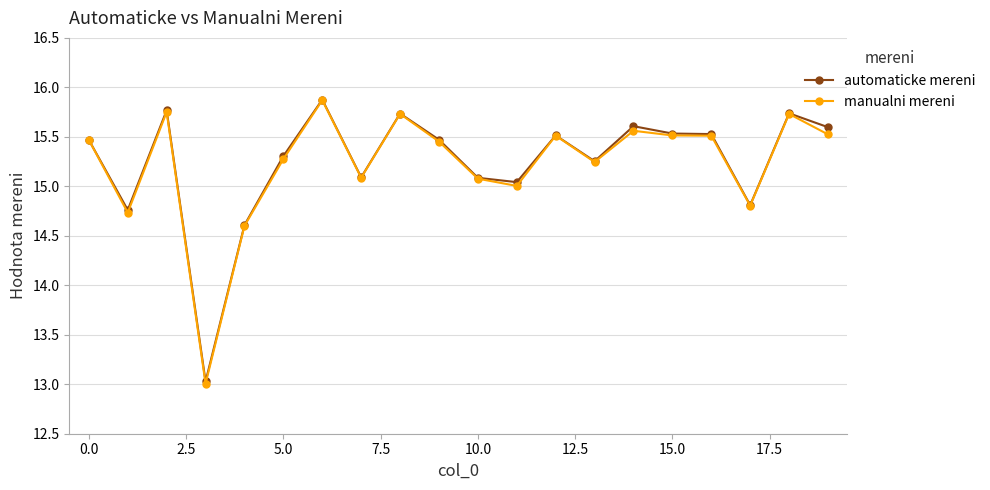

What are all the series names shown in the legend?

automaticke mereni, manualni mereni